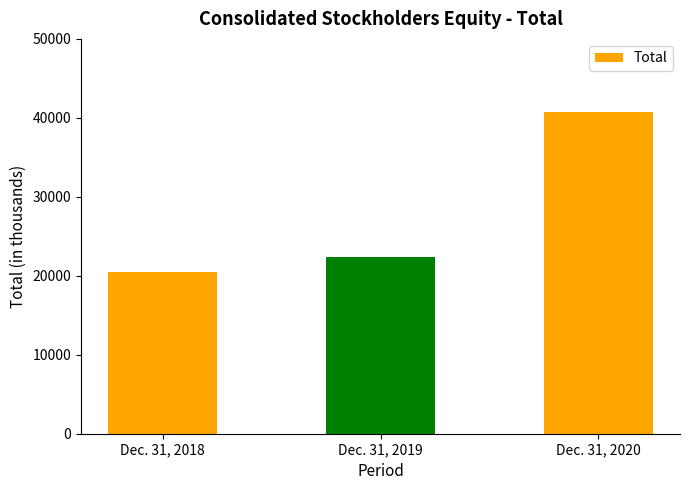

Count the number of categories in the chart.

3